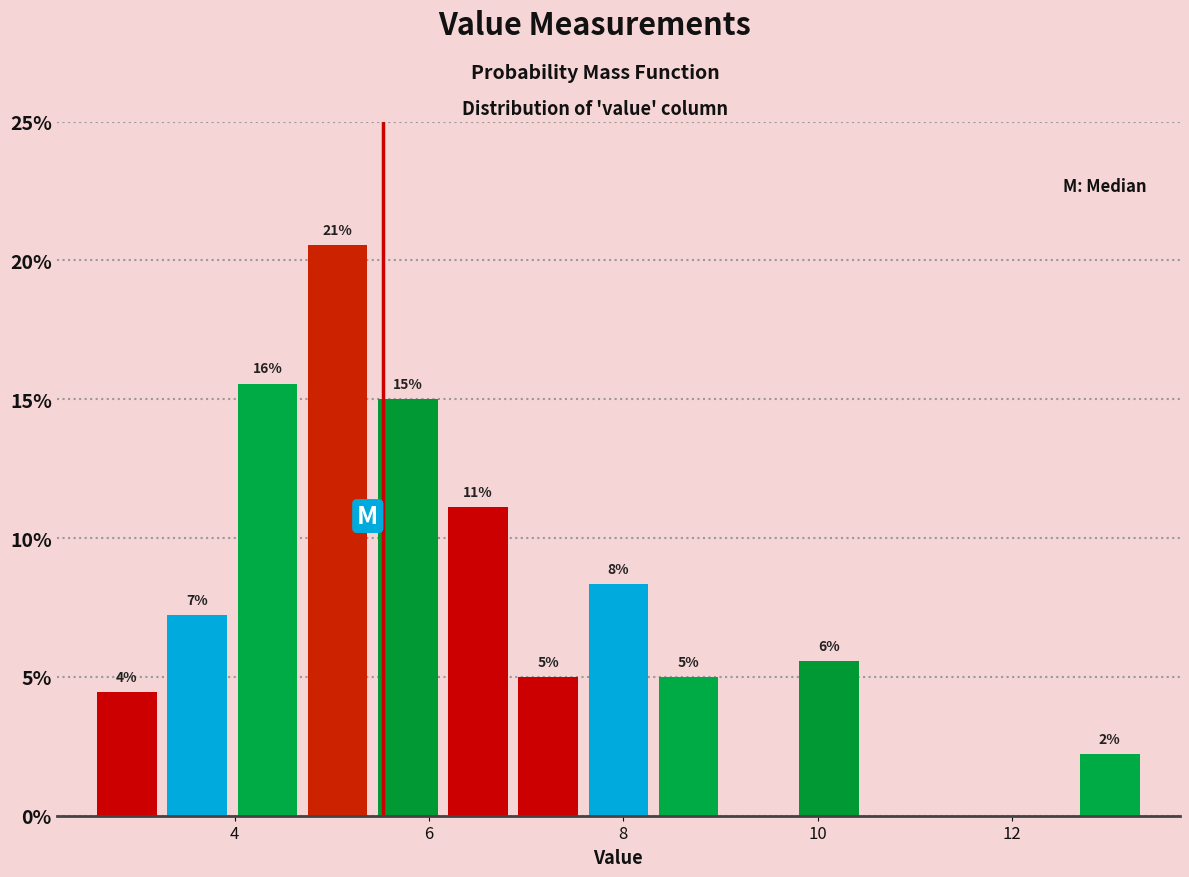

Around what value on the x-axis is the tallest bar? Give the approximate position of its centre, as read against the axis.

5.0